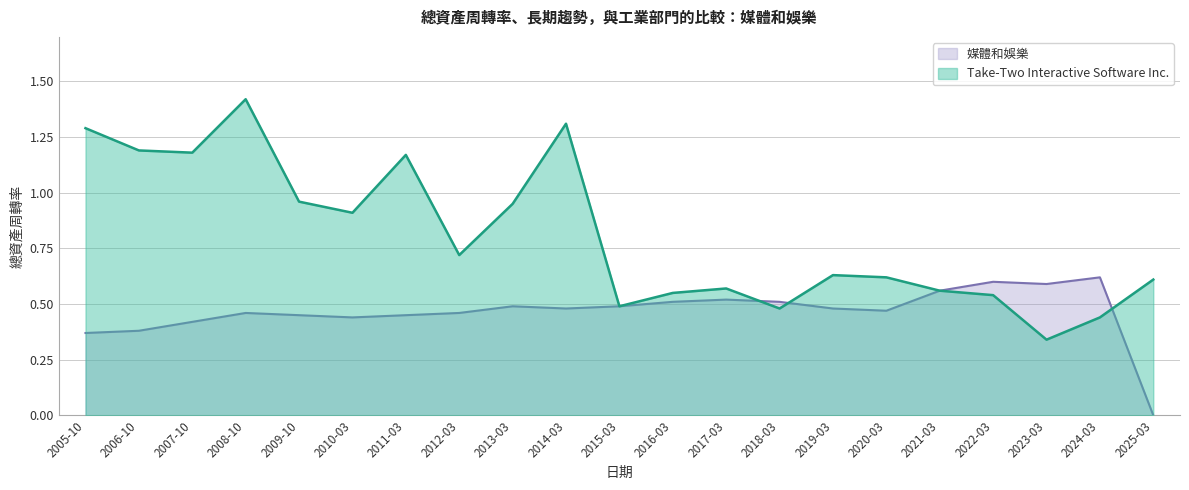

Between which two adjacent categories do 媒體和娛樂 and Take-Two Interactive Software Inc. first intersect?

2017-03 and 2018-03